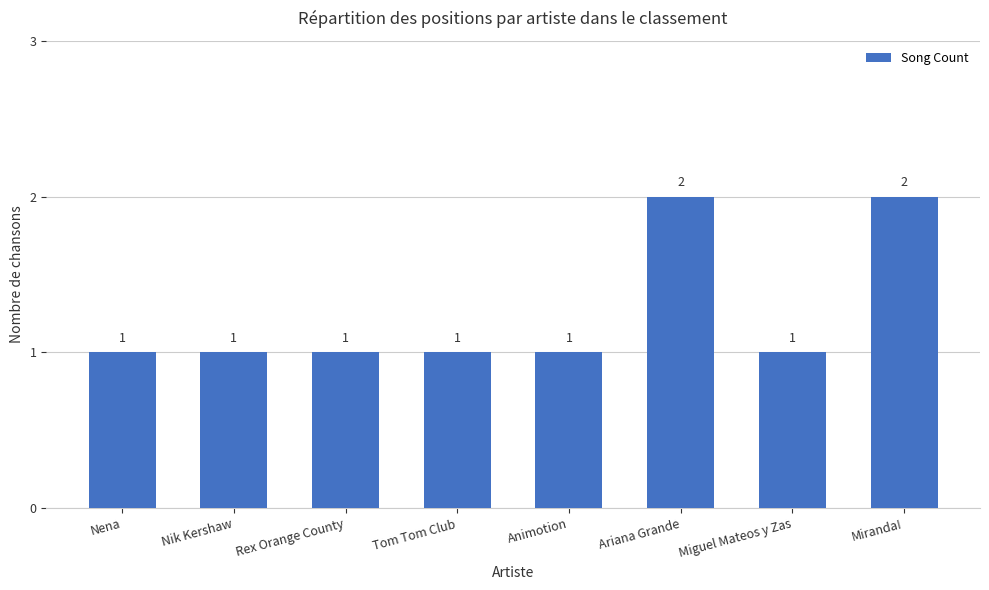

What is the sum of the values at Ariana Grande and Rex Orange County?

3